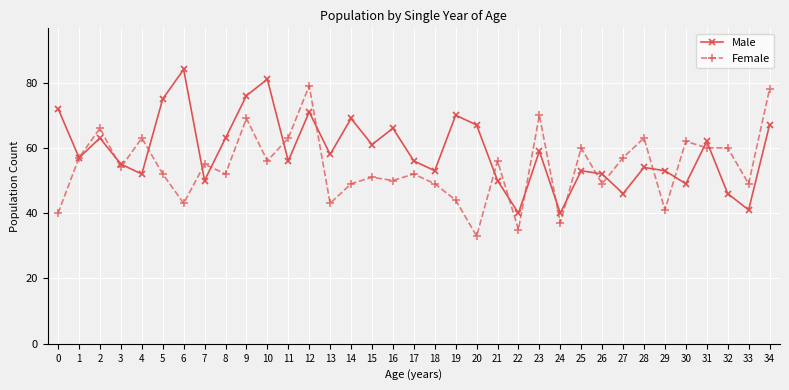

How many series are shown in this chart?

2